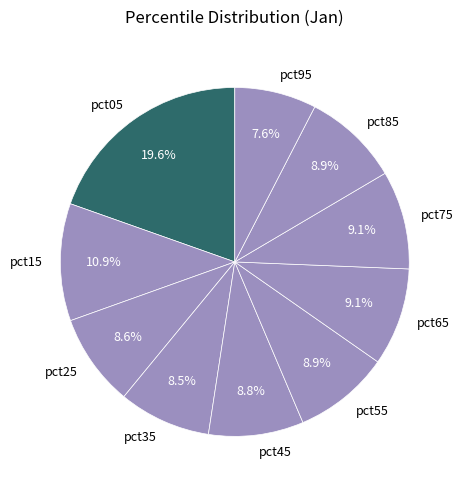

What is the ratio of the value at pct15 to the value at pct75?

1.2